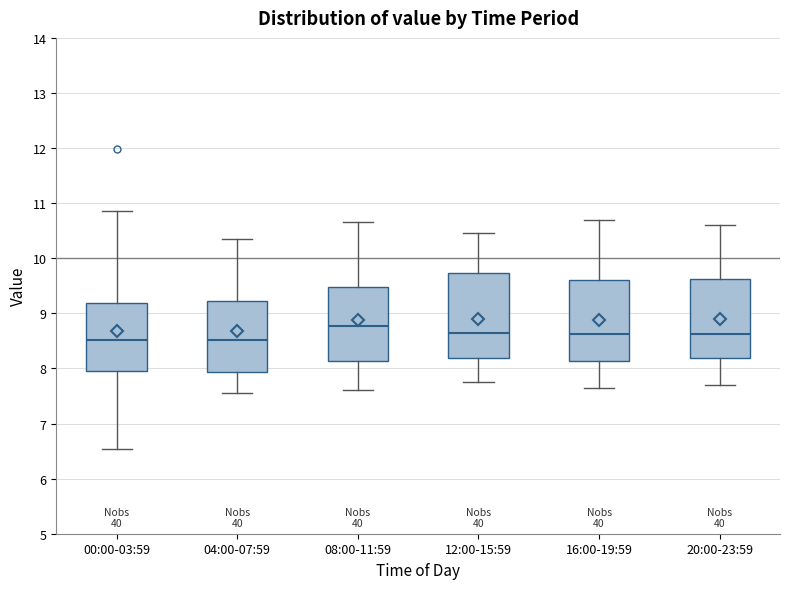

Where is the upper edge of the box for 20:00-23:59 on the y-axis? The values are not printed on the chart, so give them approximately, as read against the axis.

9.6